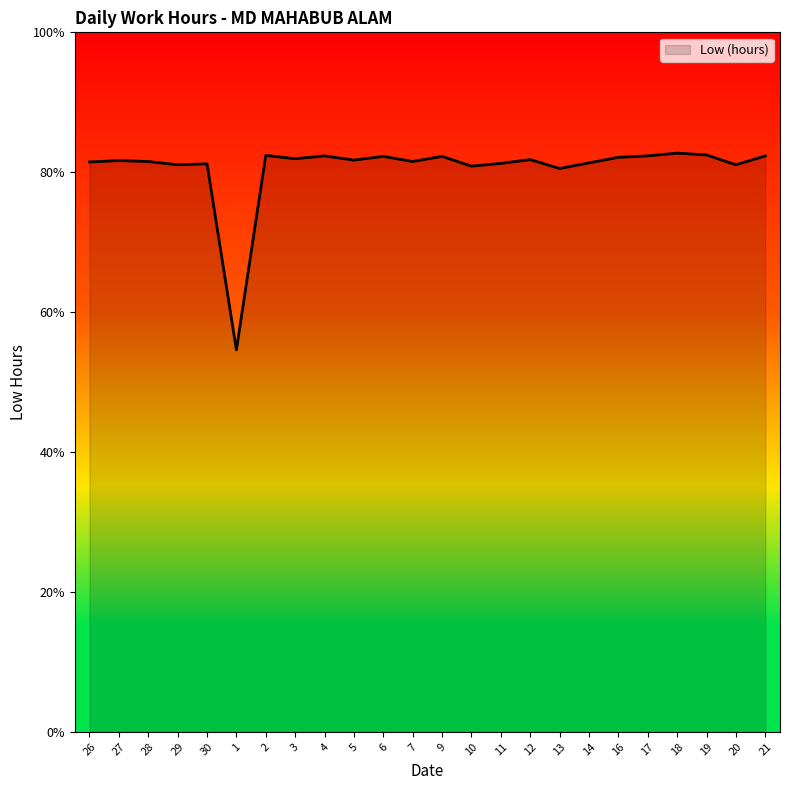

Reading left to right, extract all data points from this chart.

26=12.2	27=12.2	28=12.2	29=12.2	30=12.2	1=8.2	2=12.4	3=12.3	4=12.3	5=12.3	6=12.3	7=12.2	9=12.3	10=12.1	11=12.2	12=12.3	13=12.1	14=12.2	16=12.3	17=12.3	18=12.4	19=12.4	20=12.2	21=12.3